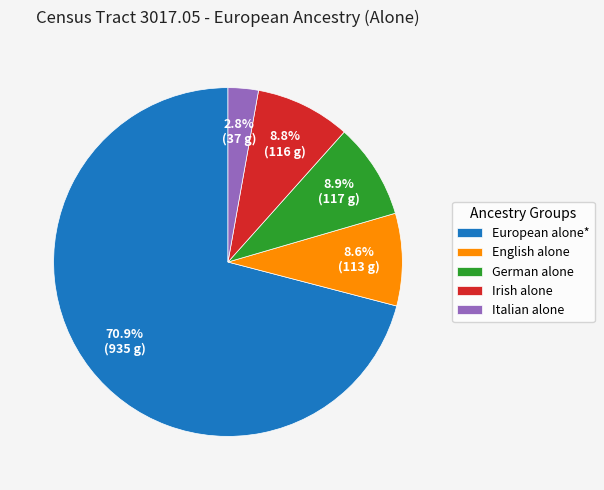

What is the total percentage of European alone* and German alone?

79.8%